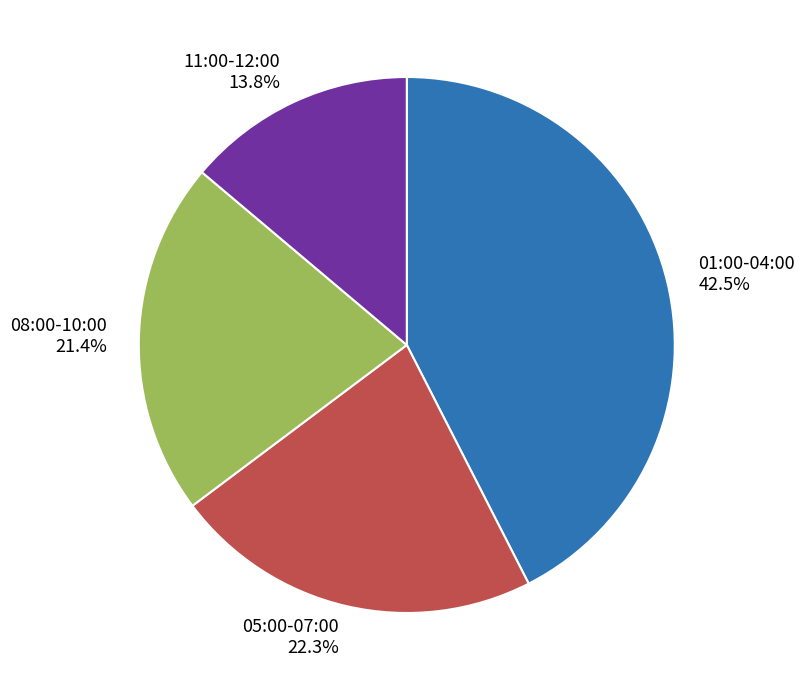

What portion of the pie excludes 11:00-12:00?

86.2%